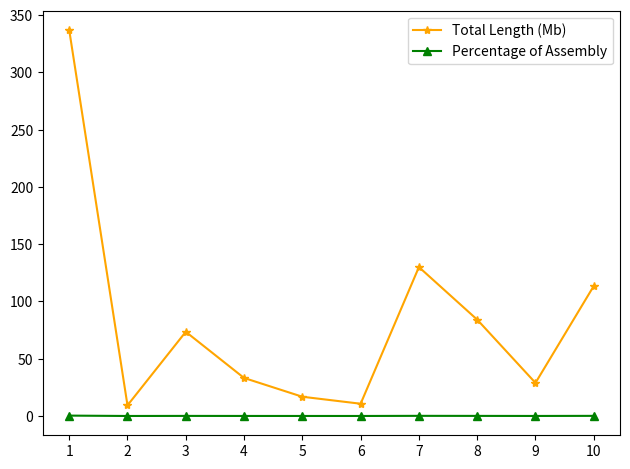

Count the number of categories in the chart.

10